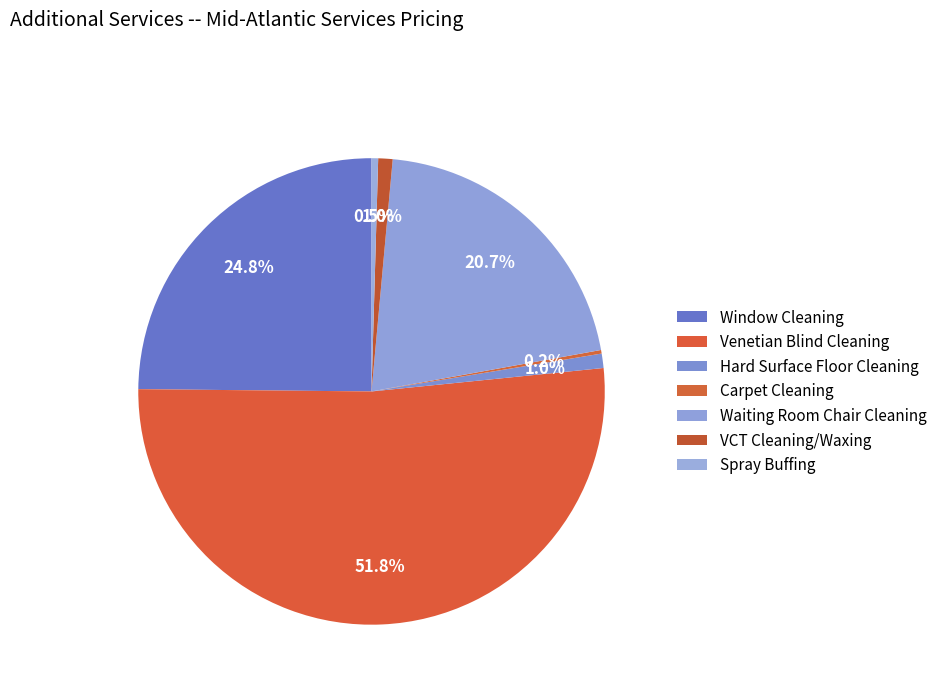

What is the smallest slice in the pie chart?

Carpet Cleaning